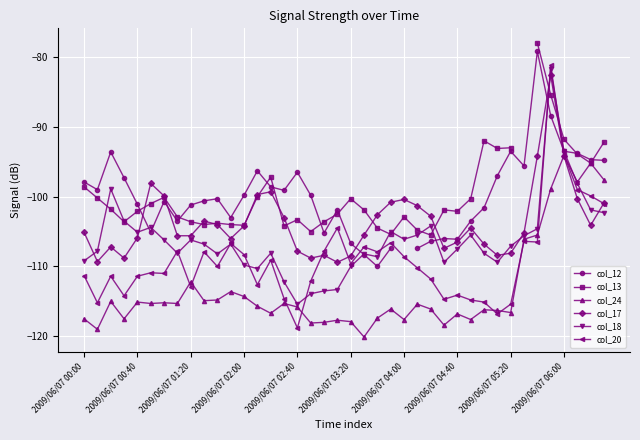

True or false: col_18 has more than 2 interior local peaks.

True